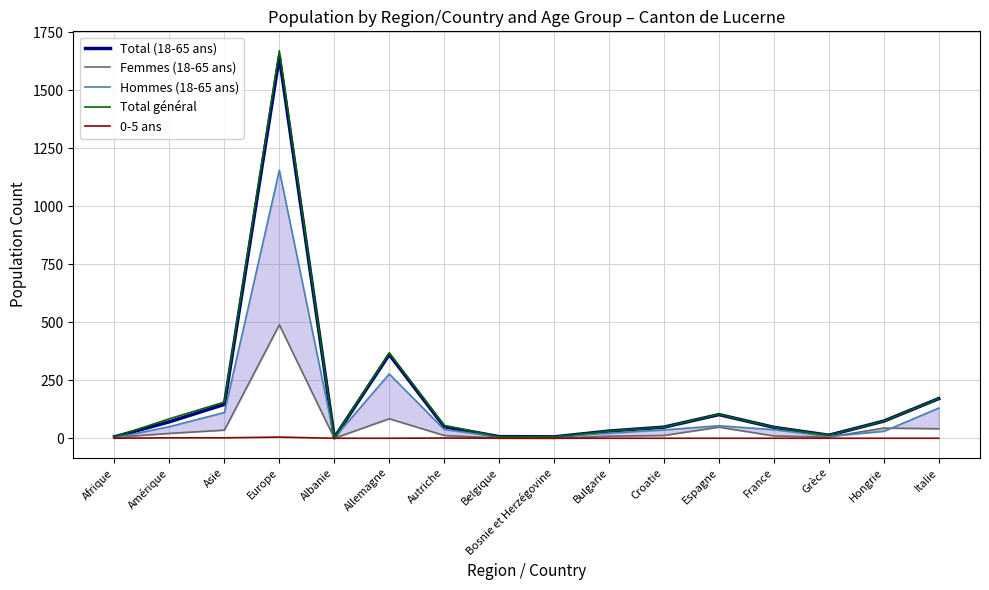

At which category does Hommes (18-65 ans) reach its first local peak?

Europe